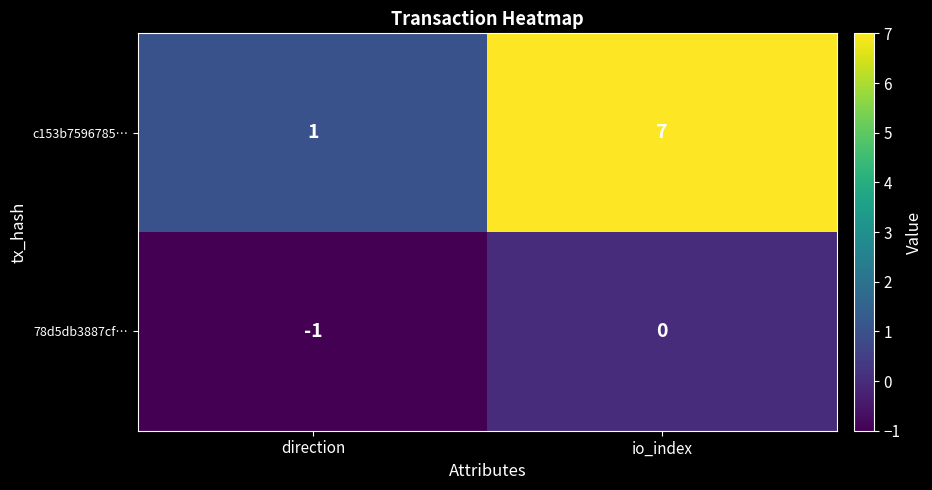

At which category does the chart reach its minimum across all series?

direction